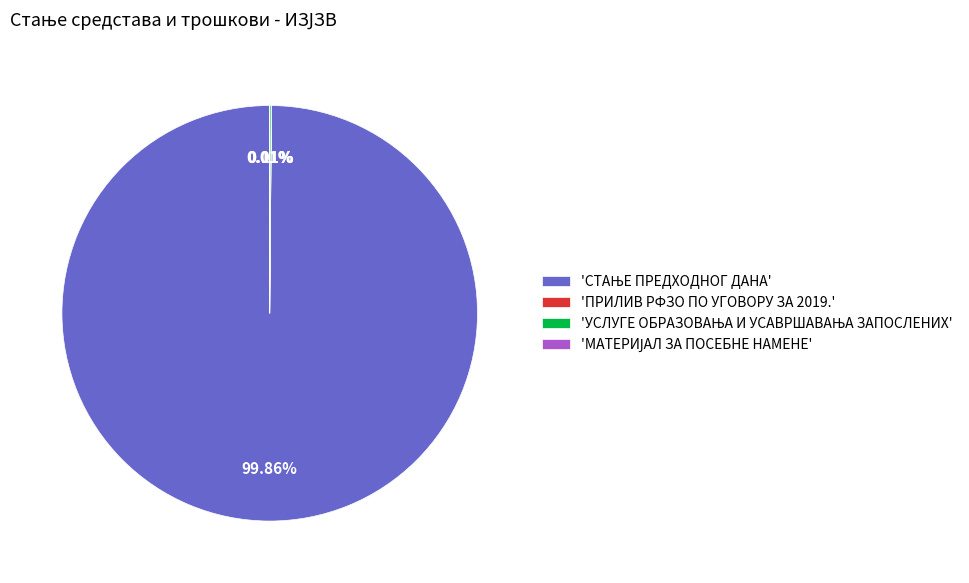

Is there a majority slice in this chart?

Yes